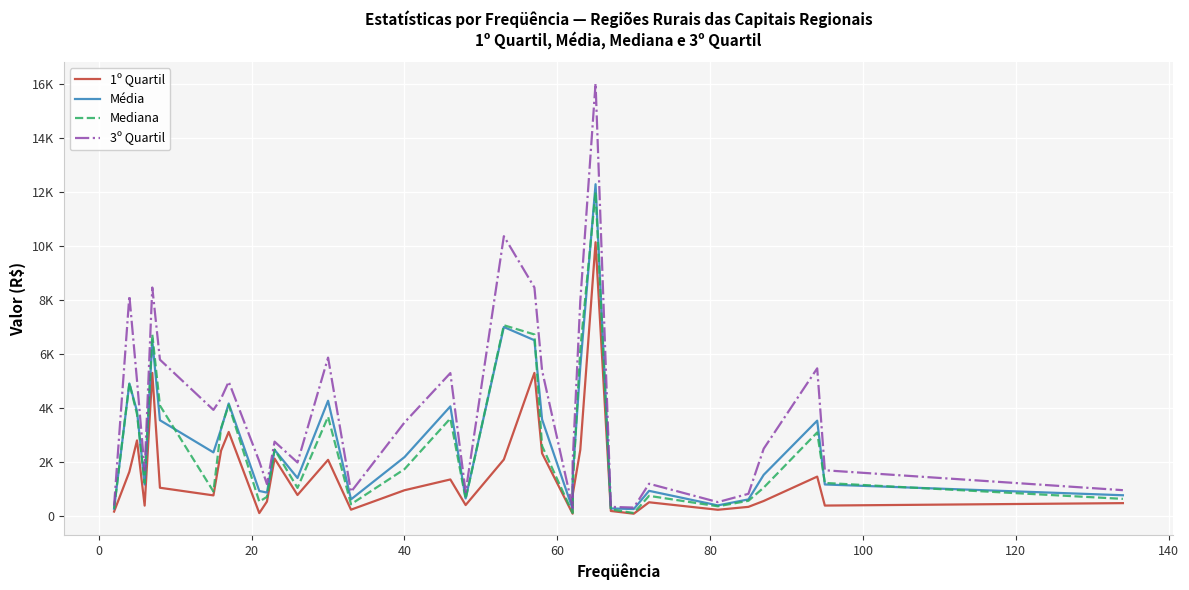

What is the smallest value displayed?

99.4